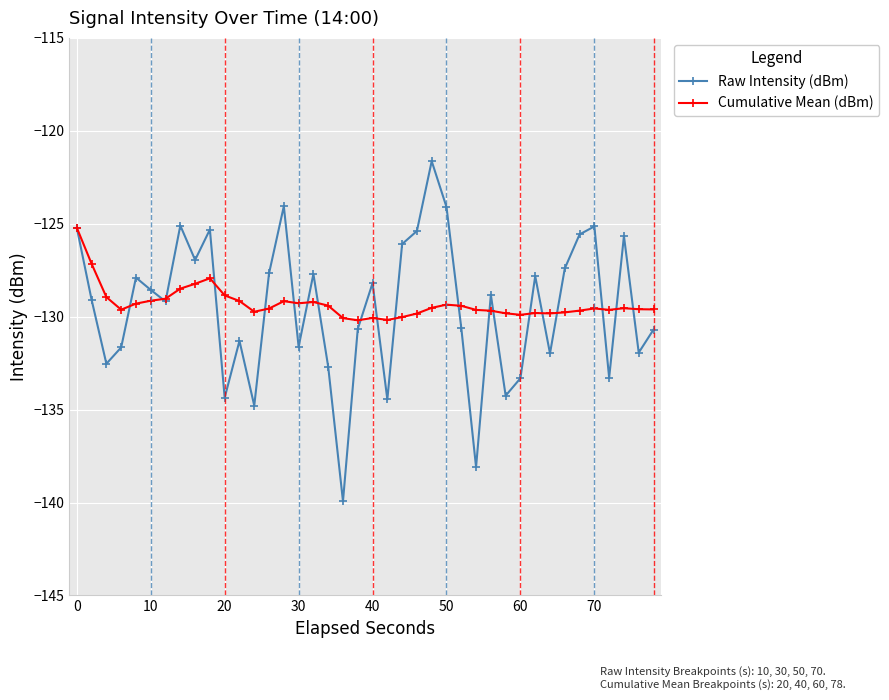

What is the minimum value shown in the chart?

-139.9